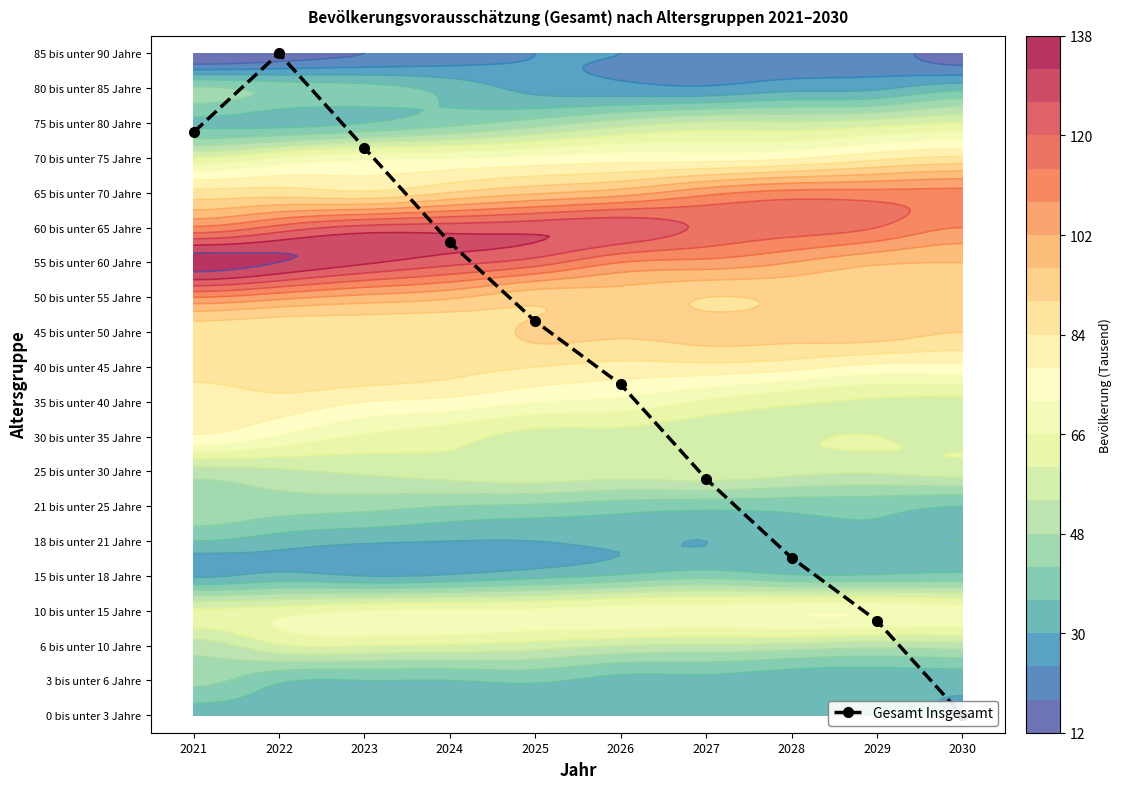

What is the sum of the values at 2027 and 2024?

20.4